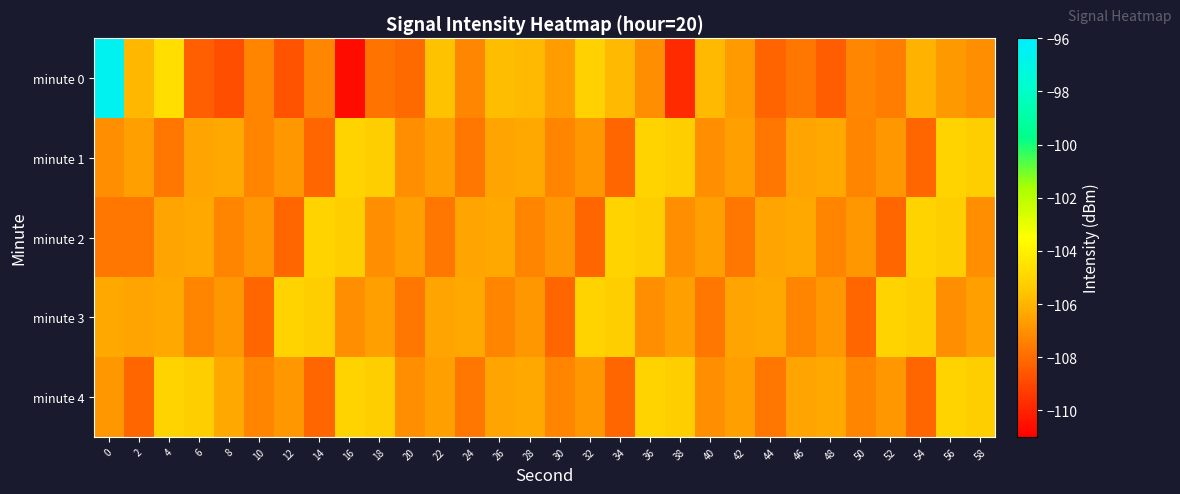

Which series changed the most between 6 and 52?

minute 3